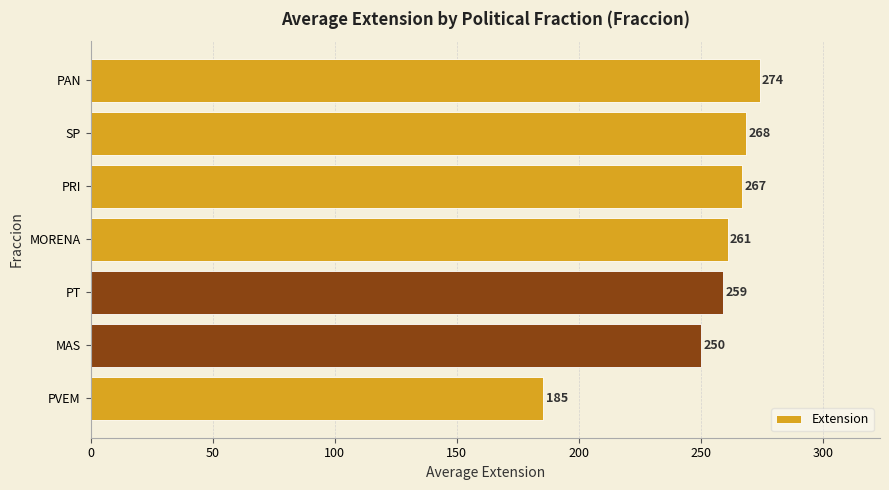

Where is the data nearest to the value 229?

MAS